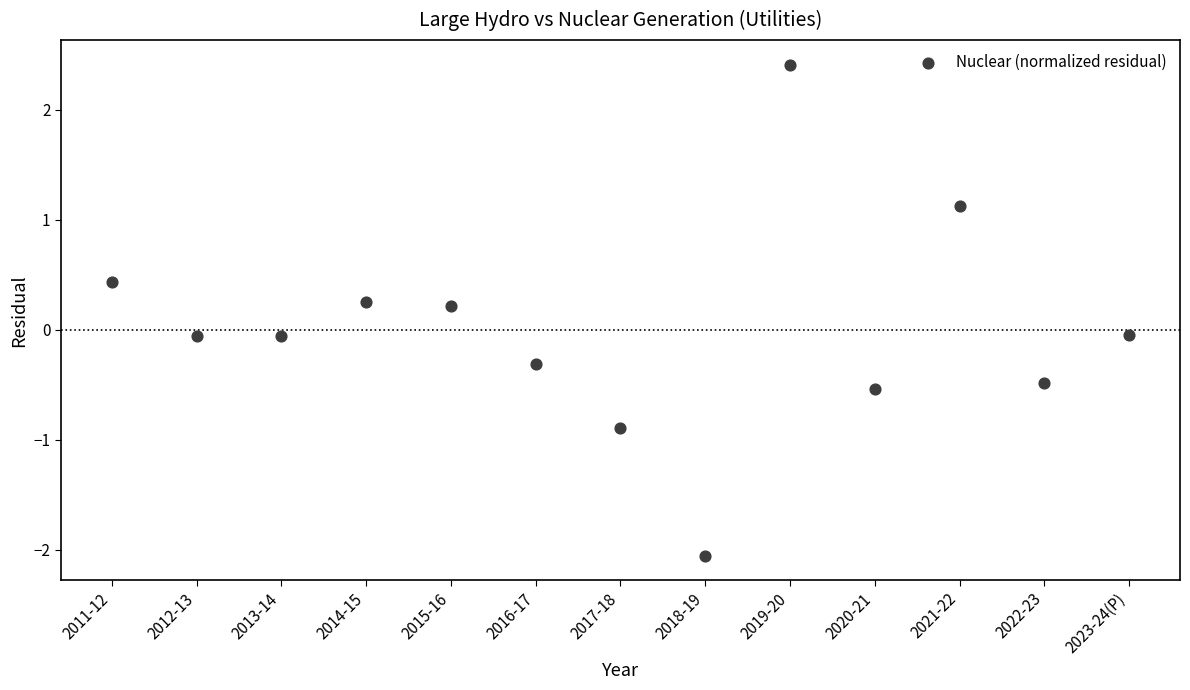

What is the range of Y values (max minus min)?

4.5